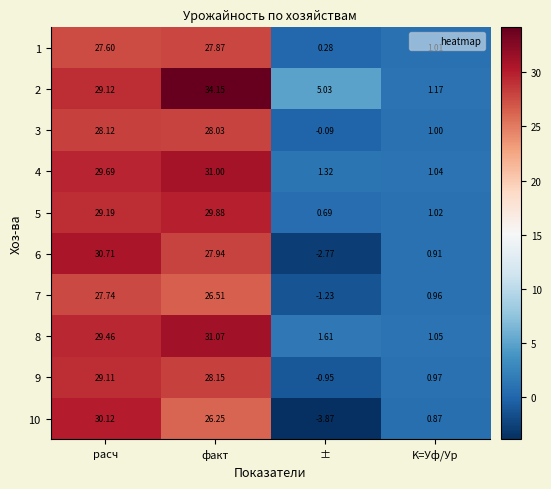

Which label corresponds to the largest value in the chart?

факт